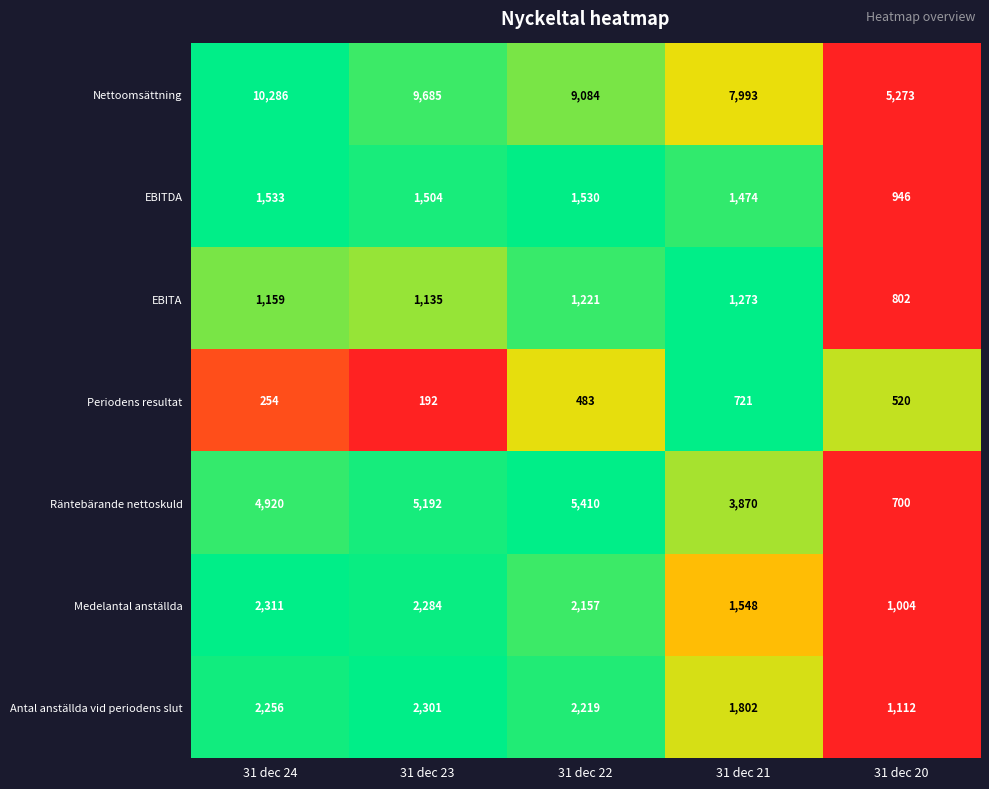

Which label corresponds to the smallest value in the chart?

31 dec 23